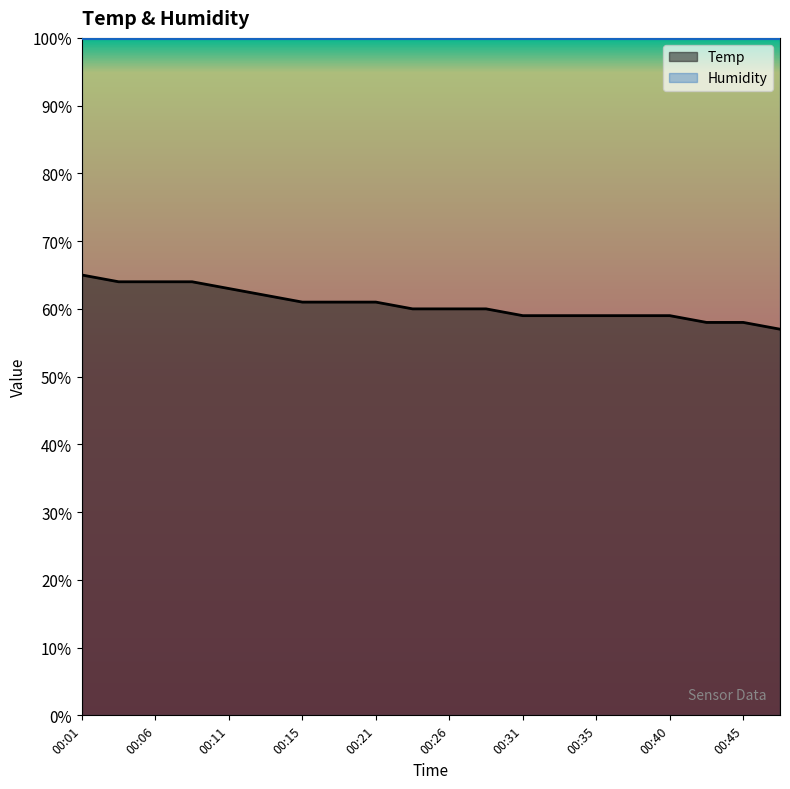

Does the chart display data point markers on the line(s)?

No